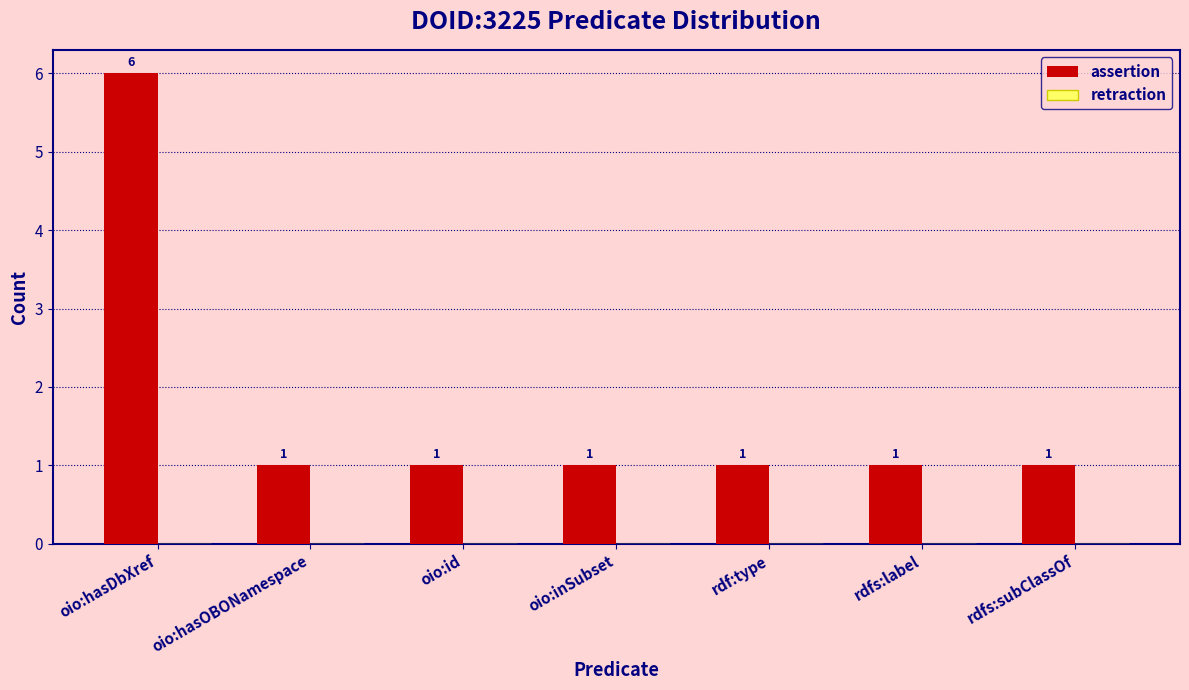

What is the label of the 4th bar from the left?

oio:inSubset